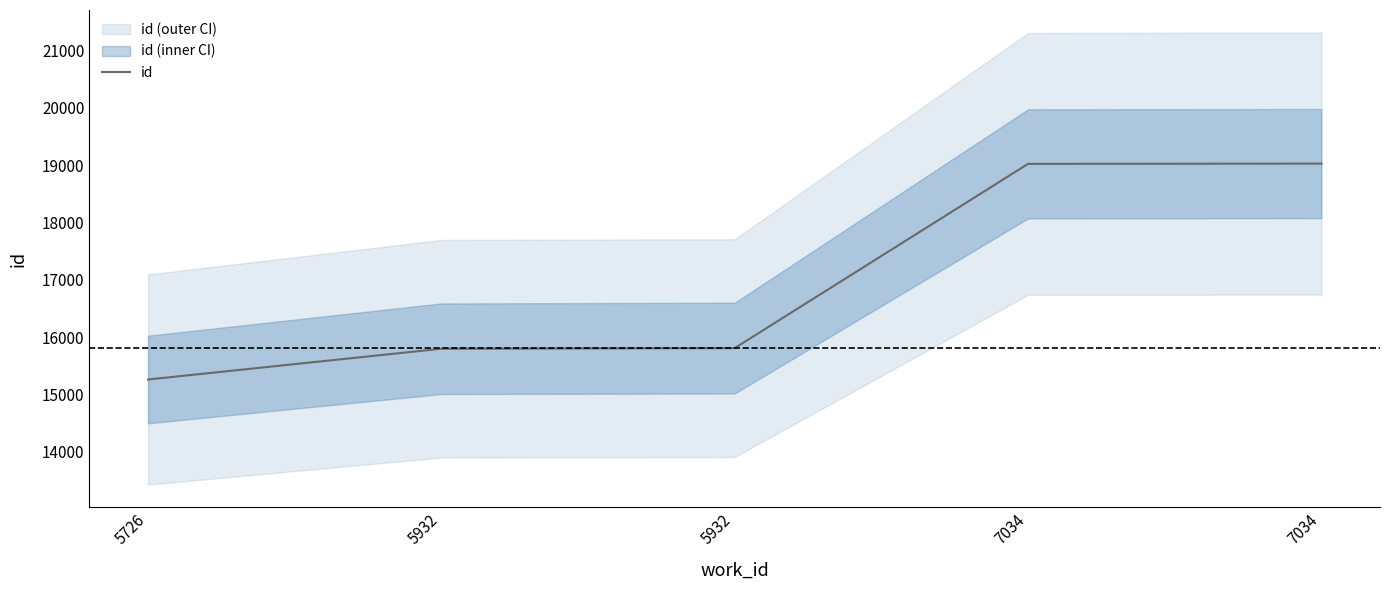

Where does the data first go above 15810?

7034